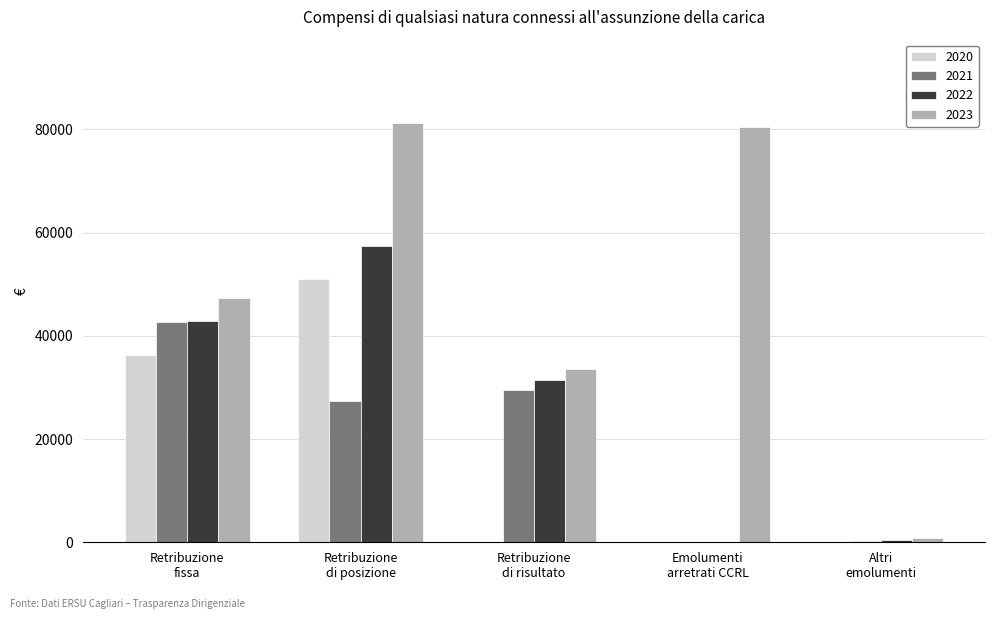

How many groups of bars are there?

5